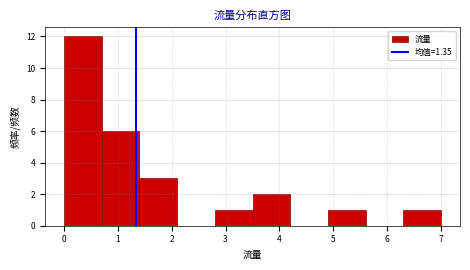

Reading left to right, list every bar in this chart as the range it spans on the x-axis followed by its height. The values are not printed on the chart, so give them approximately, as read against the axis.

0.0 to 0.7: 12
0.7 to 1.4: 6
1.4 to 2.1: 3
2.1 to 2.8: 0
2.8 to 3.5: 1
3.5 to 4.2: 2
4.2 to 4.9: 0
4.9 to 5.6: 1
5.6 to 6.3: 0
6.3 to 7.0: 1